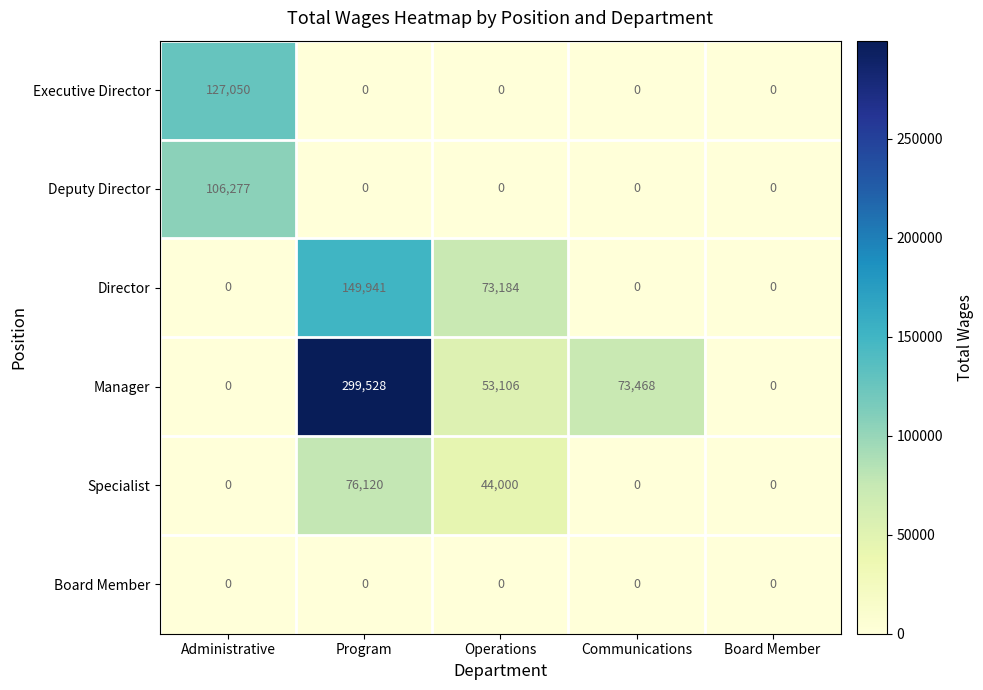

Between Program and Board Member, which series saw the biggest shift?

Manager